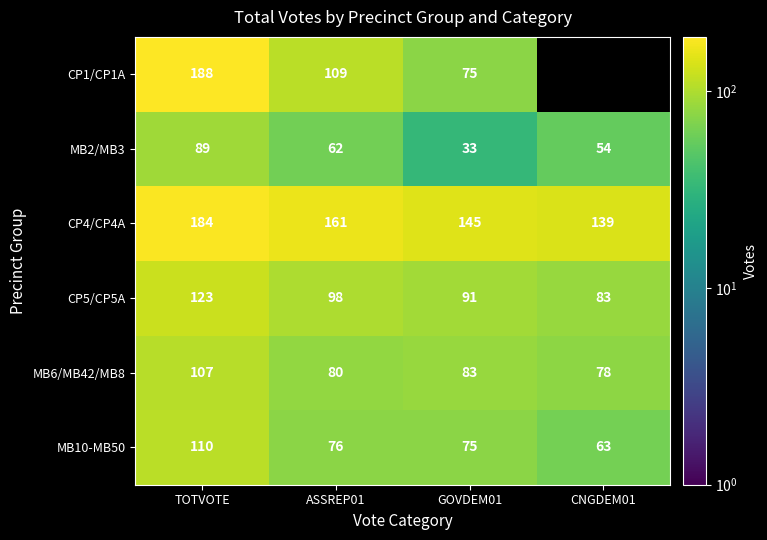

How many MB2/MB3 values are between 54 and 89?

3